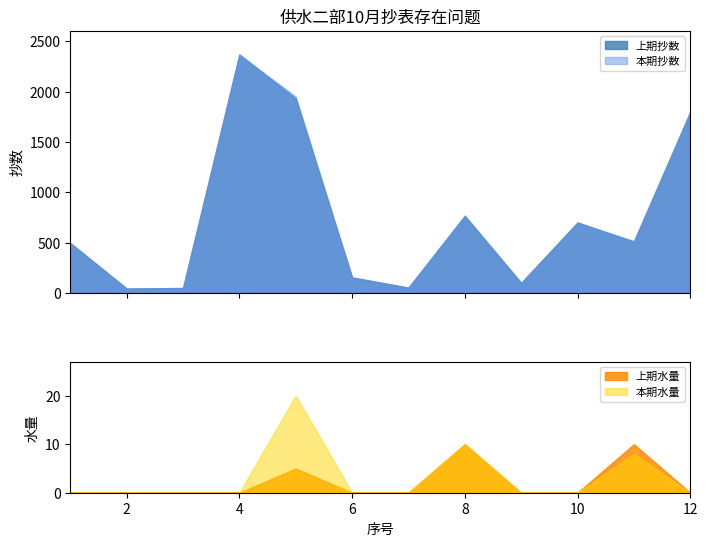

True or false: 本期水量 has a value of 9 at 10.

False